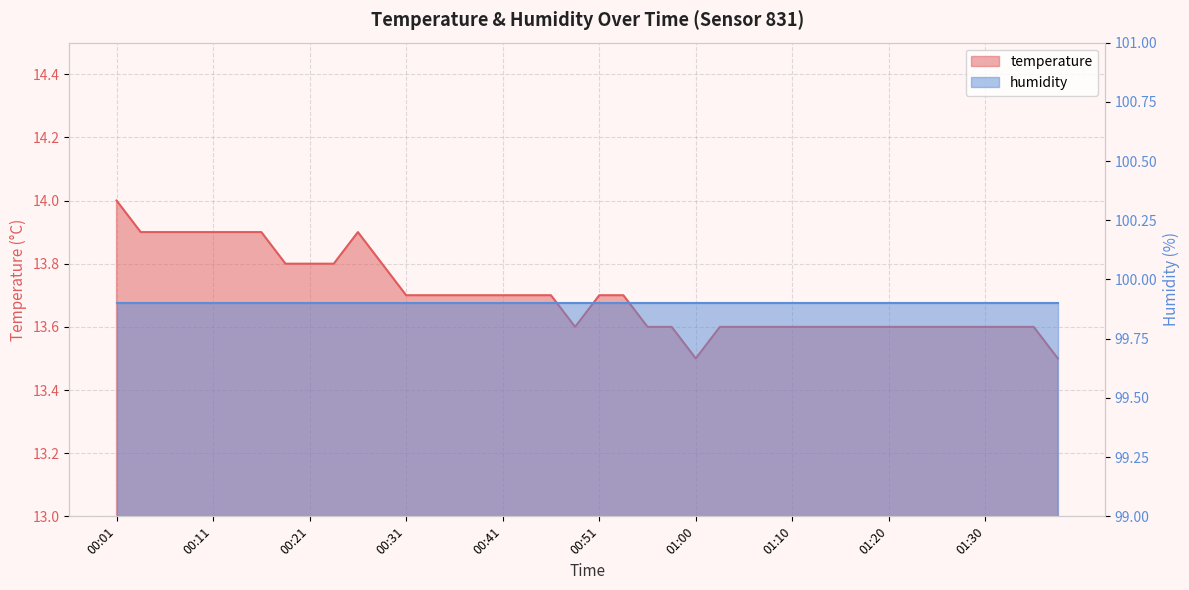

What is the difference between the second highest and second lowest values?

0.4